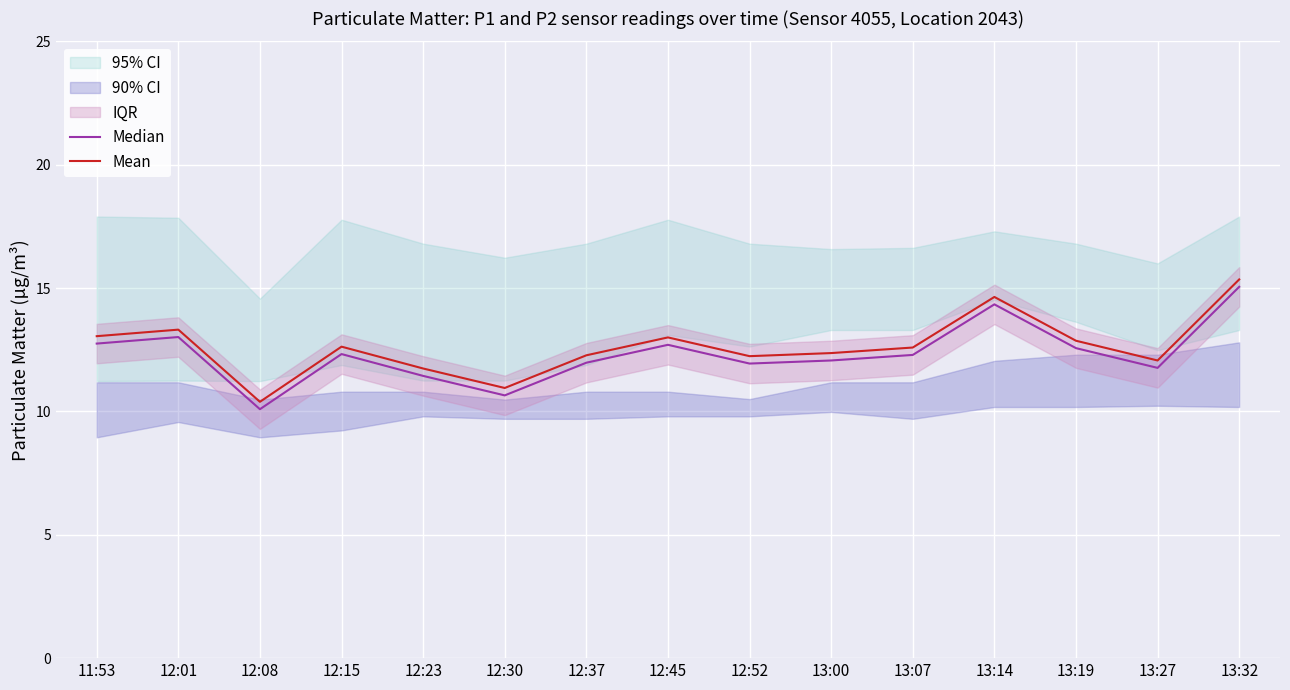

How many values in the Median series are below 12?

6